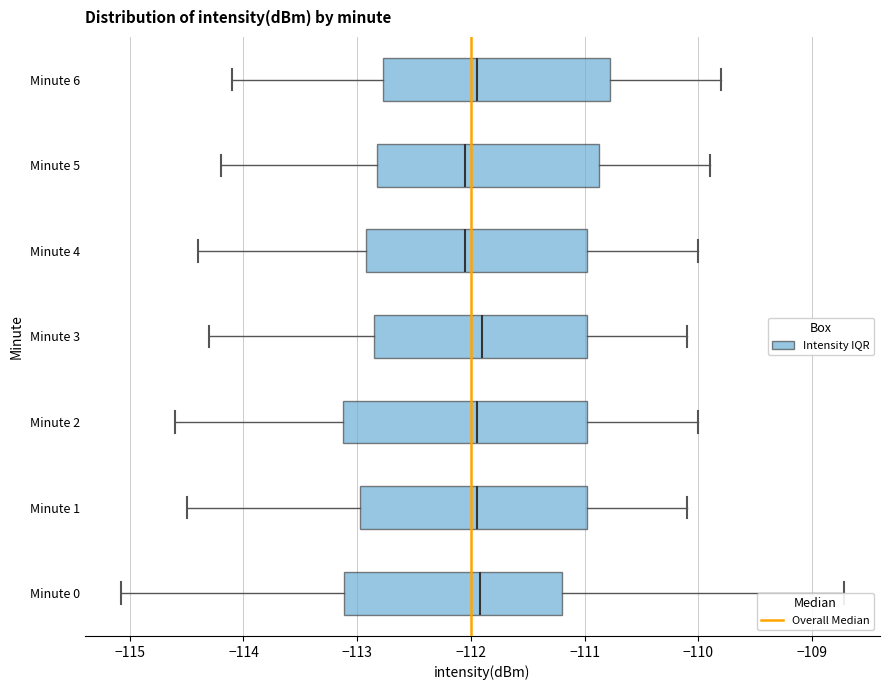

Reading bottom to top, transcribe this box plot: for each box, give where its median line is, the range the box spans, and where its two whiskers end, as read against the x-axis. The values are not printed on the chart, so give them approximately, as read against the axis.

Minute 0: median -111.9, box -113.1 to -111.2, whiskers -115.1 to -108.7
Minute 1: median -111.9, box -113.0 to -111.0, whiskers -114.5 to -110.1
Minute 2: median -111.9, box -113.1 to -111.0, whiskers -114.6 to -110.0
Minute 3: median -111.9, box -112.8 to -111.0, whiskers -114.3 to -110.1
Minute 4: median -112.0, box -112.9 to -111.0, whiskers -114.4 to -110.0
Minute 5: median -112.0, box -112.8 to -110.9, whiskers -114.2 to -109.9
Minute 6: median -111.9, box -112.8 to -110.8, whiskers -114.1 to -109.8